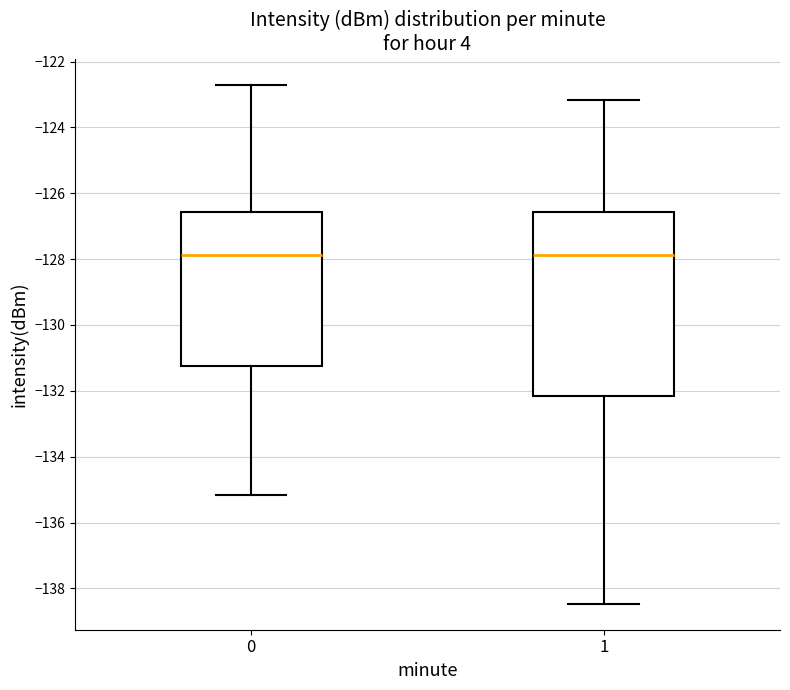

Reading left to right, read every box against the y-axis: the position of its median line, the range the box covers, and the ends of its whiskers. The values are not printed on the chart, so give them approximately, as read against the axis.

0: median -127.8, box -131.2 to -126.6, whiskers -135.2 to -122.6
1: median -127.8, box -132.2 to -126.6, whiskers -138.4 to -123.2